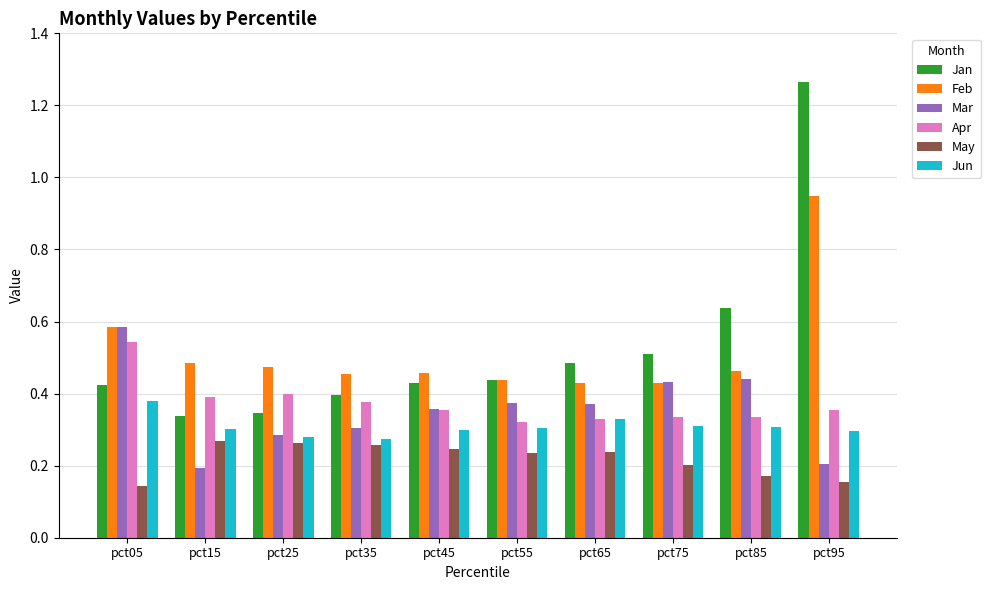

How many series are shown in this chart?

6